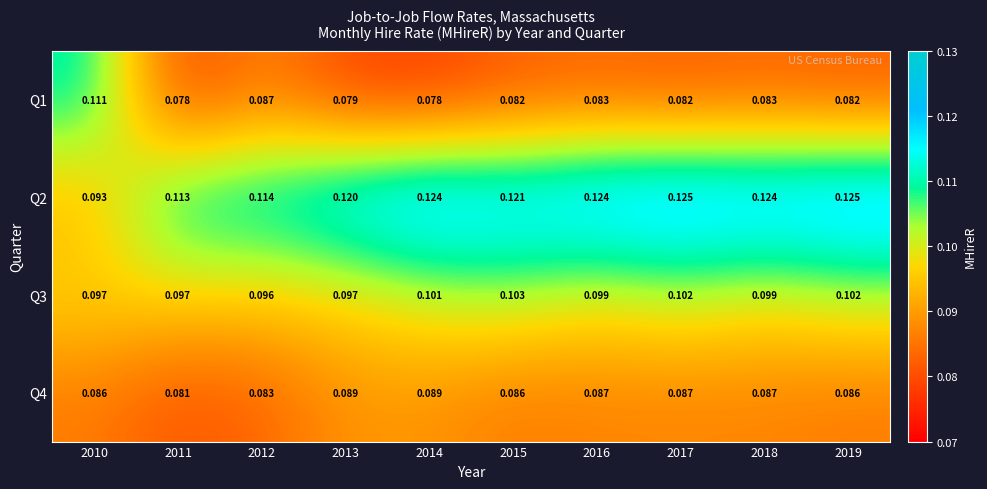

Is the value of Q2 at 2016 greater than the value of Q3 at 2011?

Yes